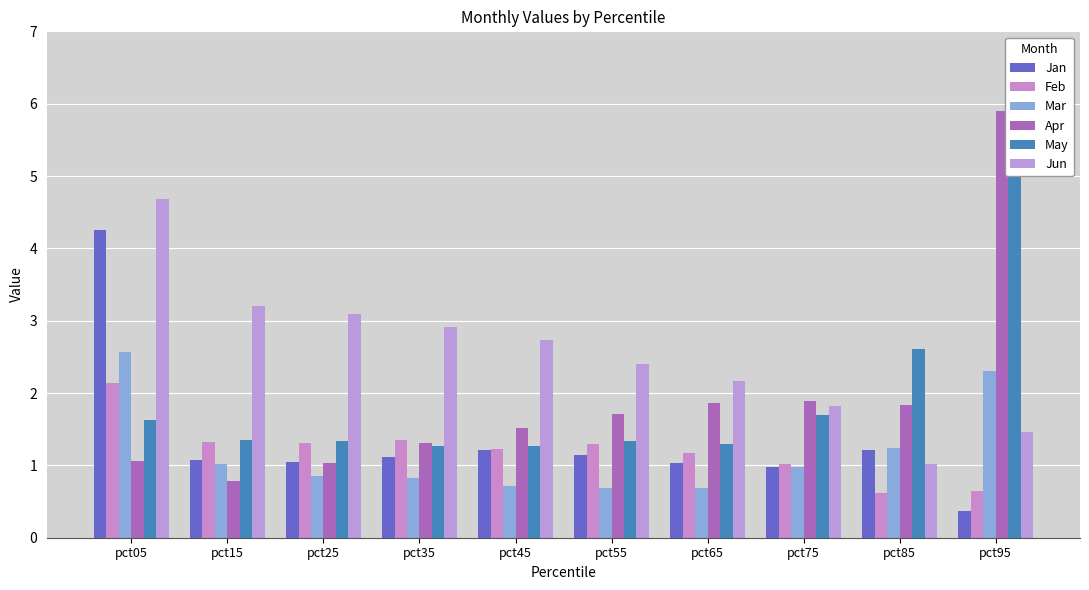

Rank the series at pct05 from highest to lowest value.

Jun, Jan, Mar, Feb, May, Apr